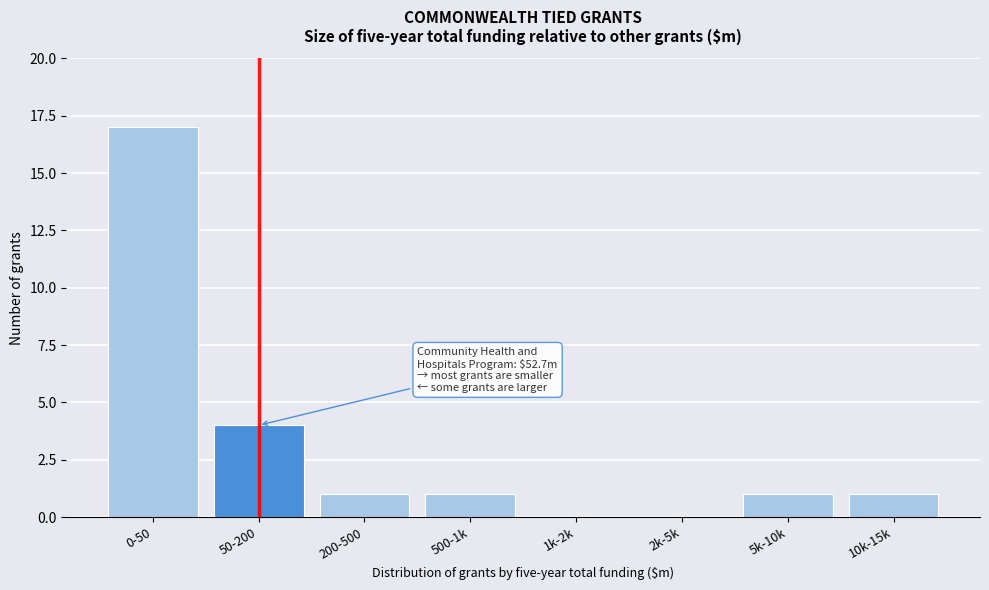

Reading right to left, transcribe all the data shown in this chart.

10k-15k=1	5k-10k=1	2k-5k=0	1k-2k=0	500-1k=1	200-500=1	50-200=4	0-50=17